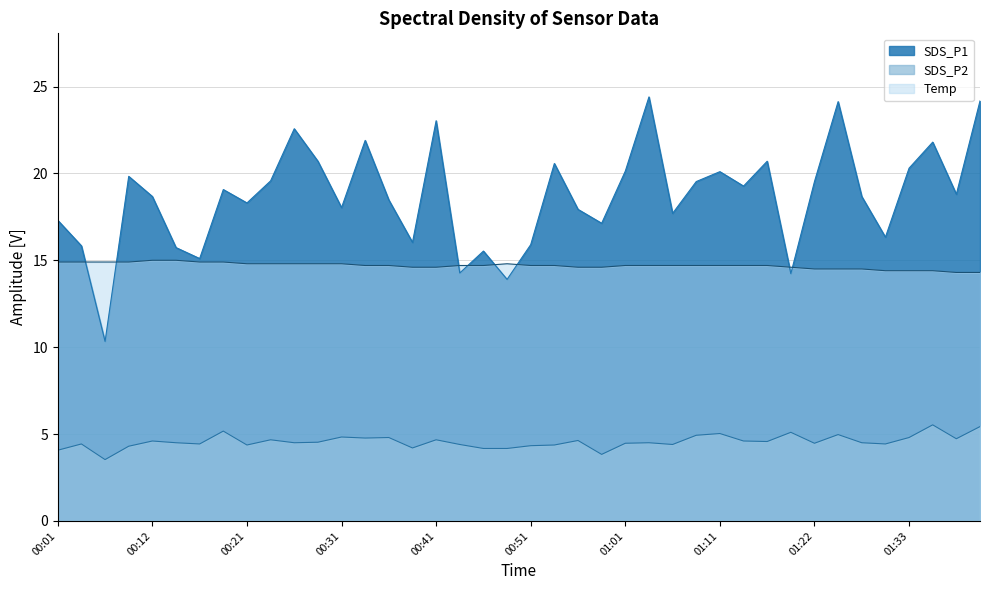

True or false: SDS_P1 has more than 2 points higher than both neighbors.

True